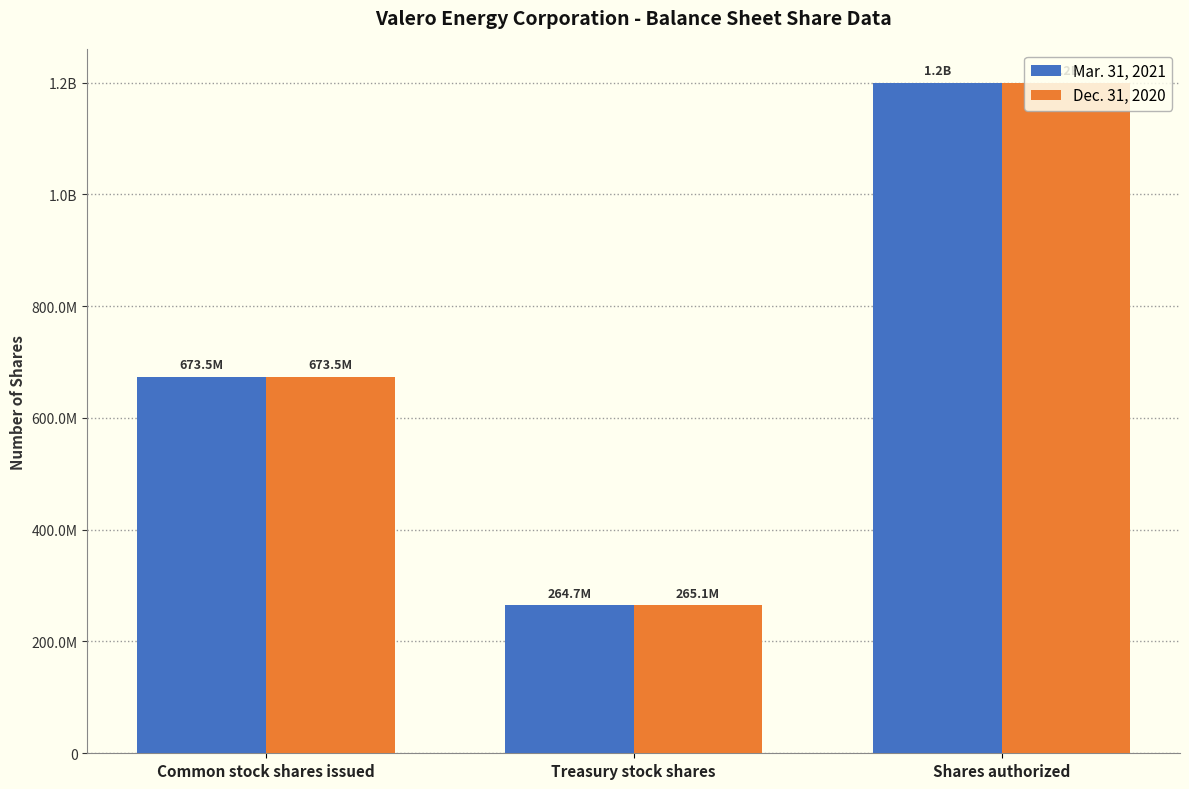

What are all the series names shown in the legend?

Mar. 31, 2021, Dec. 31, 2020